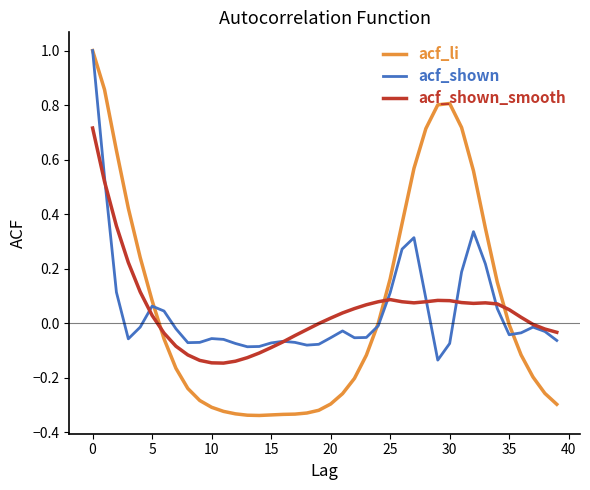

What is the maximum value for acf_shown?

1.0